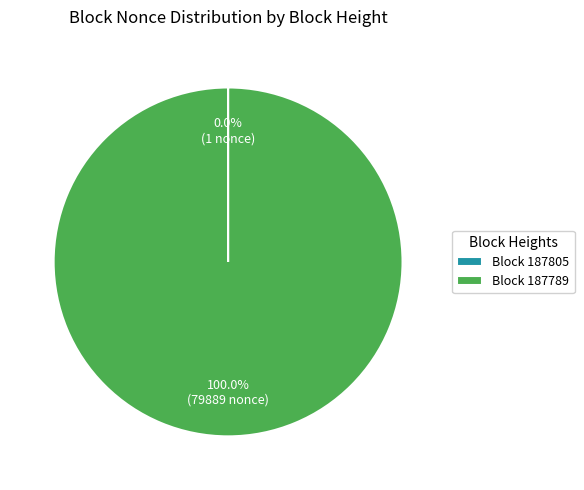

Which category has the biggest portion of the pie?

Block 187789